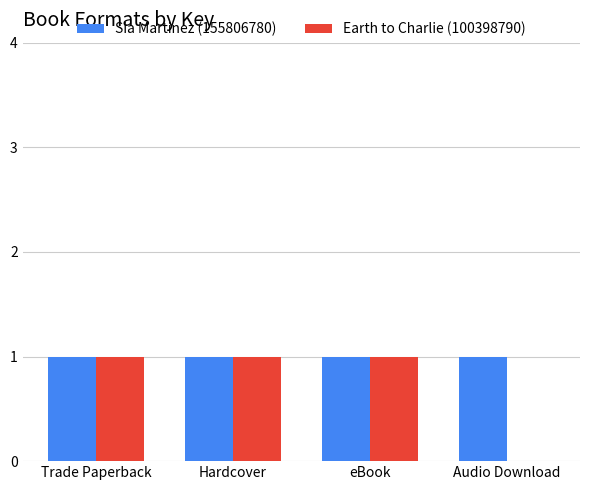

The Sia Martinez (155806780) series shows 0 at Audio Download. True or false?

False